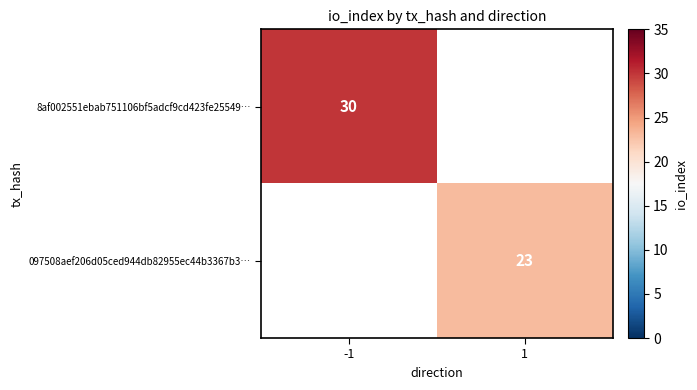

The value of 8af002551ebab751106bf5adcf9cd423fe25549… at -1 is 39. True or false?

False